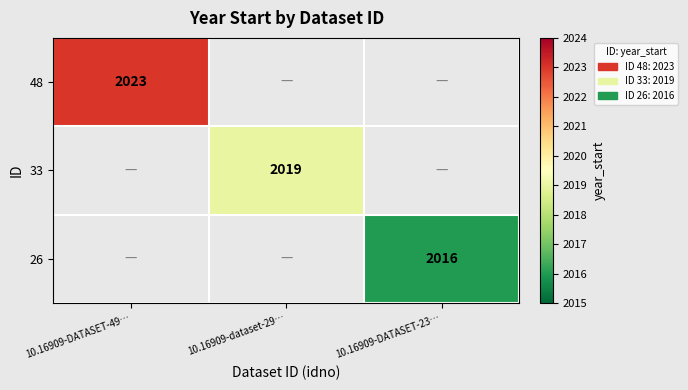

At how many categories does at least one series exceed 2016?

2